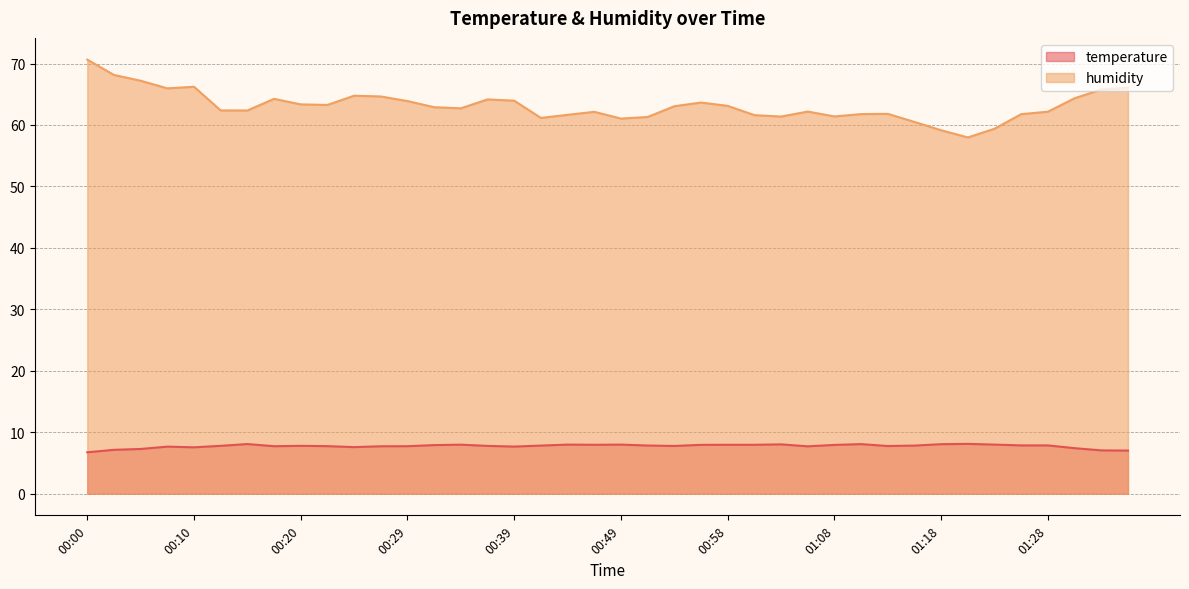

List the series in order of their overall mean, highest first.

humidity, temperature